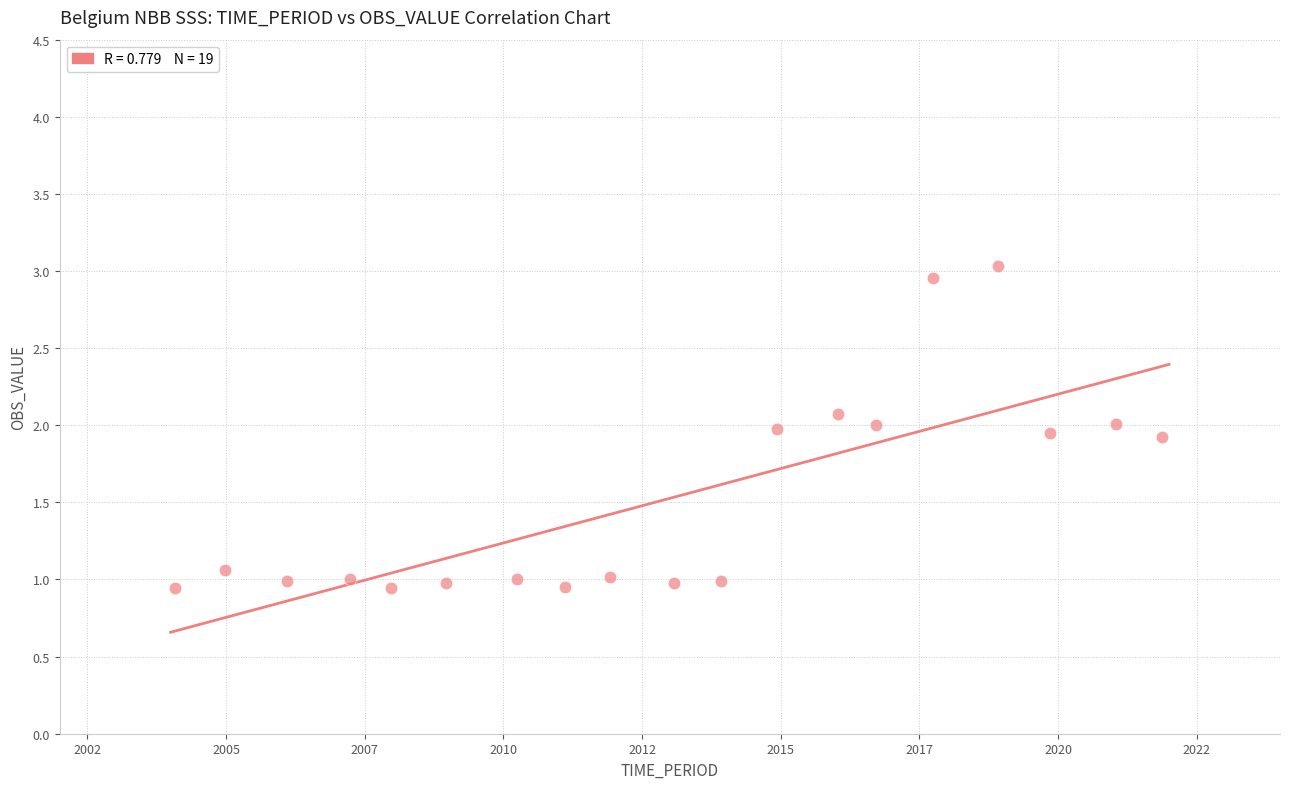

What is the range of X values (max minus min)?

17.8